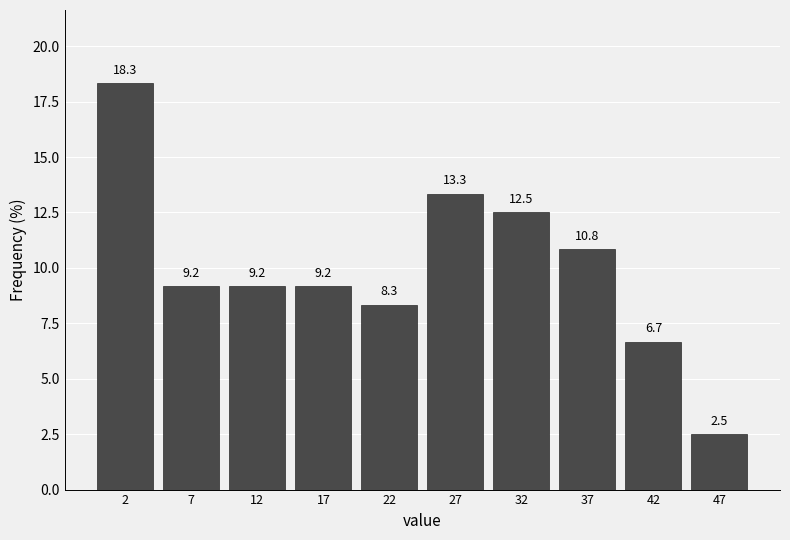

Reading left to right, transcribe this chart: for each bar, give the range it covers on the x-axis and its height.

0 to 5: 18.3
5 to 10: 9.2
10 to 15: 9.2
15 to 20: 9.2
20 to 25: 8.3
25 to 30: 13.3
30 to 35: 12.5
35 to 40: 10.8
40 to 45: 6.7
45 to 50: 2.5